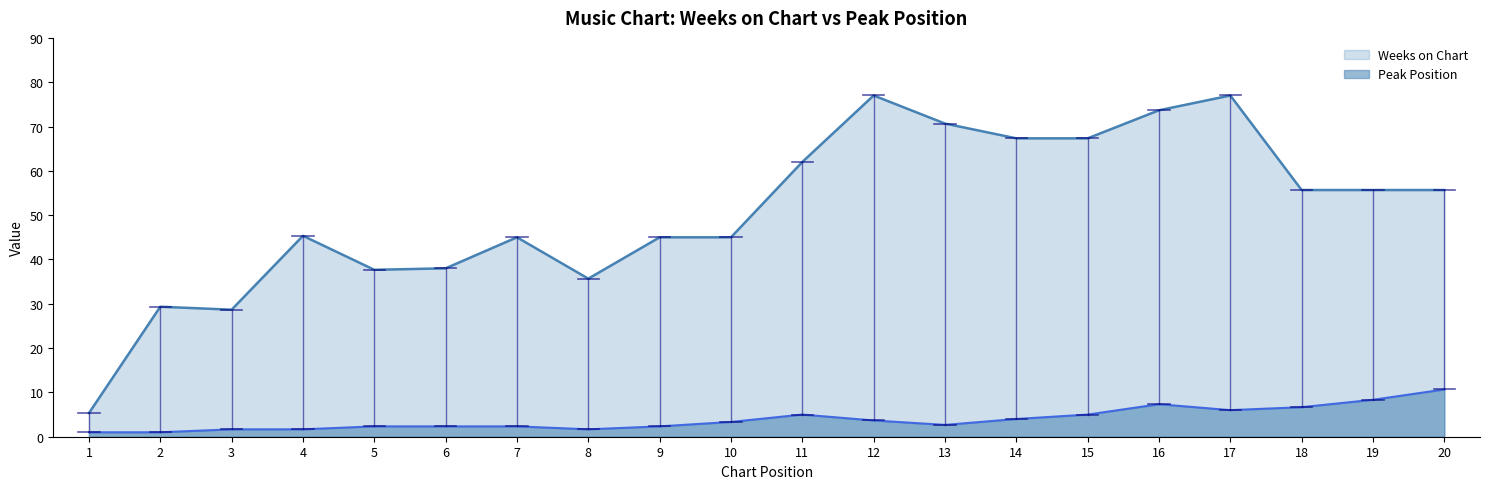

How many categories are shown in the chart?

20